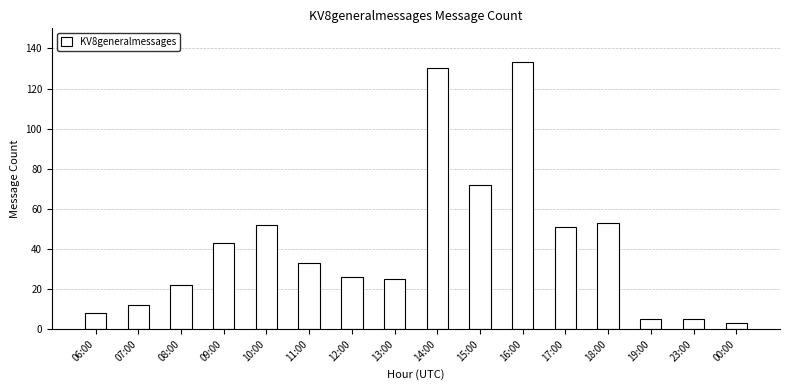

Reading right to left, list all the values displayed in this chart.

00:00=3	23:00=5	19:00=5	18:00=53	17:00=51	16:00=133	15:00=72	14:00=130	13:00=25	12:00=26	11:00=33	10:00=52	09:00=43	08:00=22	07:00=12	06:00=8